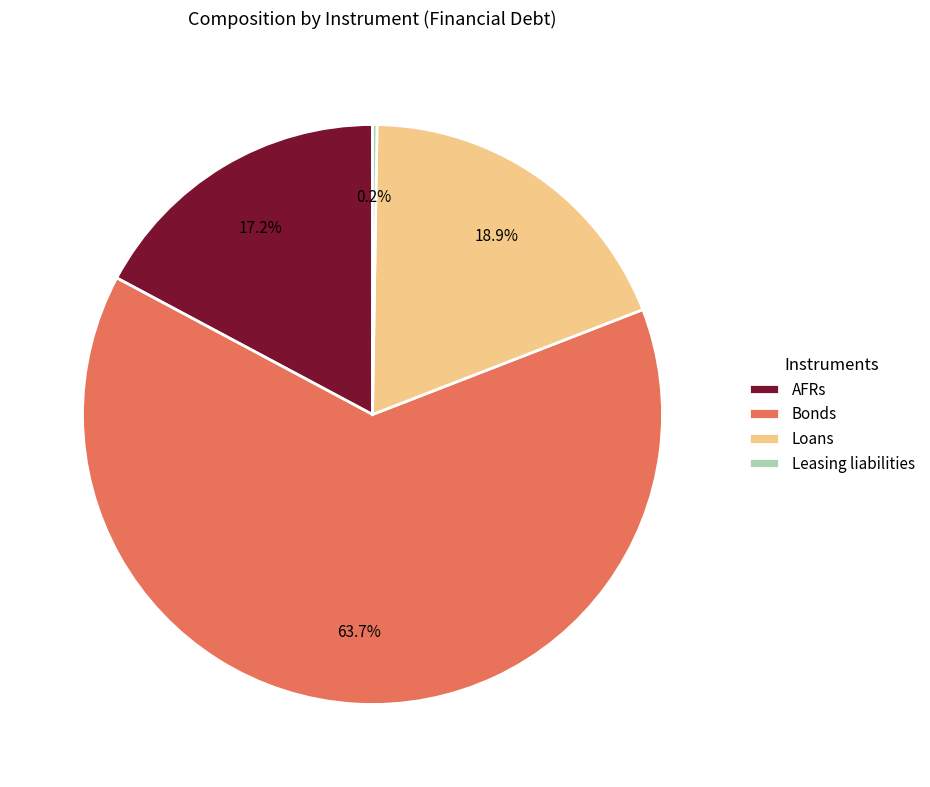

What portion of the pie excludes Loans?

81.1%